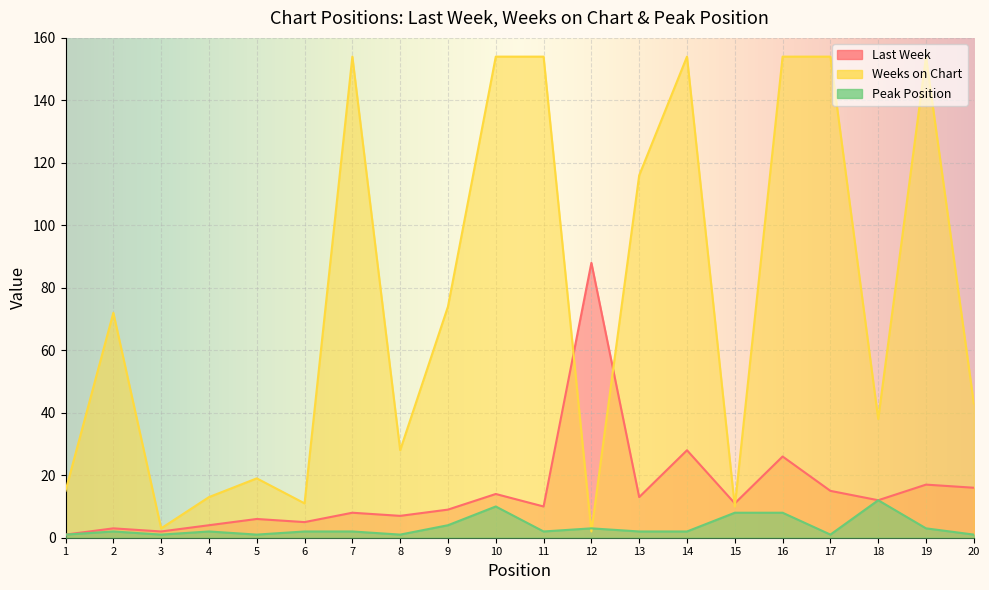

Between 13 and 18, which series saw the biggest shift?

Weeks on Chart